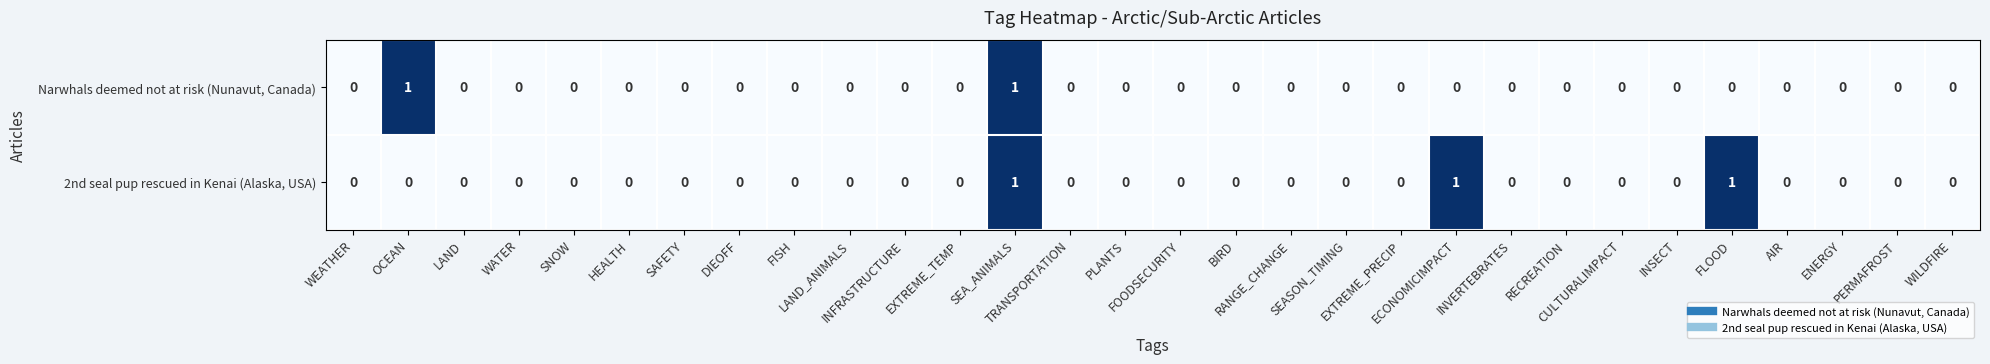

List the series in order of their overall mean, lowest first.

Narwhals deemed not at risk (Nunavut, Canada), 2nd seal pup rescued in Kenai (Alaska, USA)